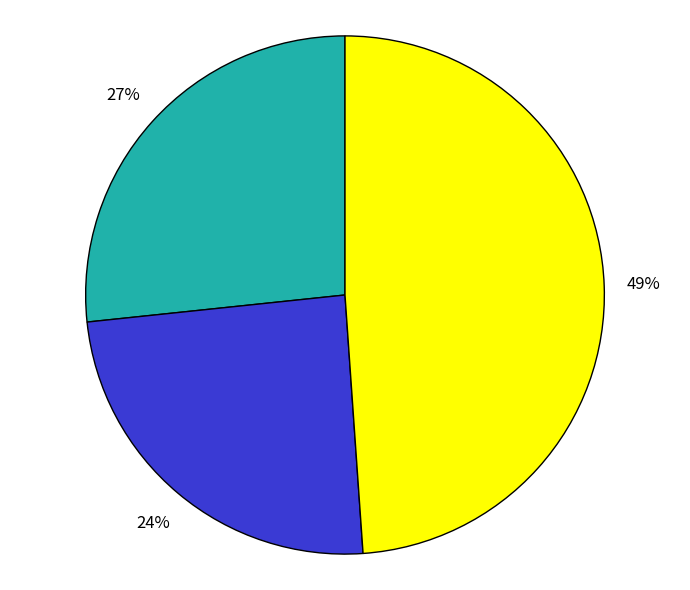

Is there a majority slice in this chart?

No